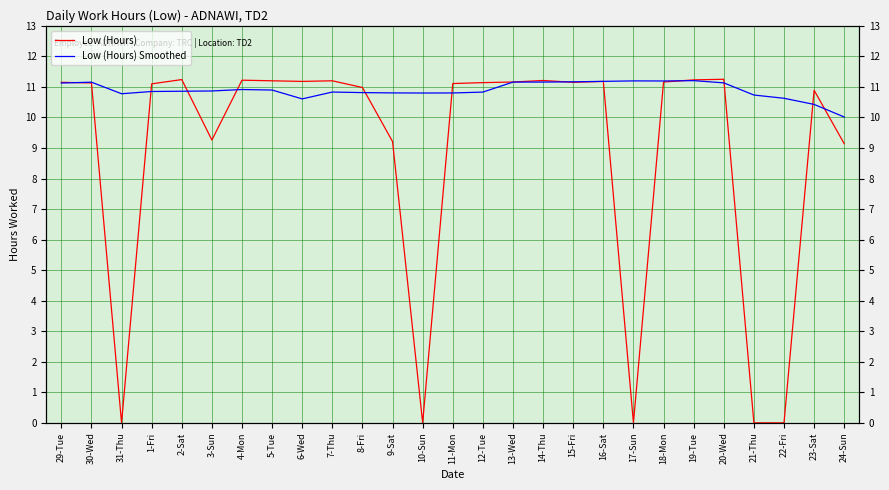

What is the value of the Low (Hours) Smoothed point at the 7th from the left?

10.9